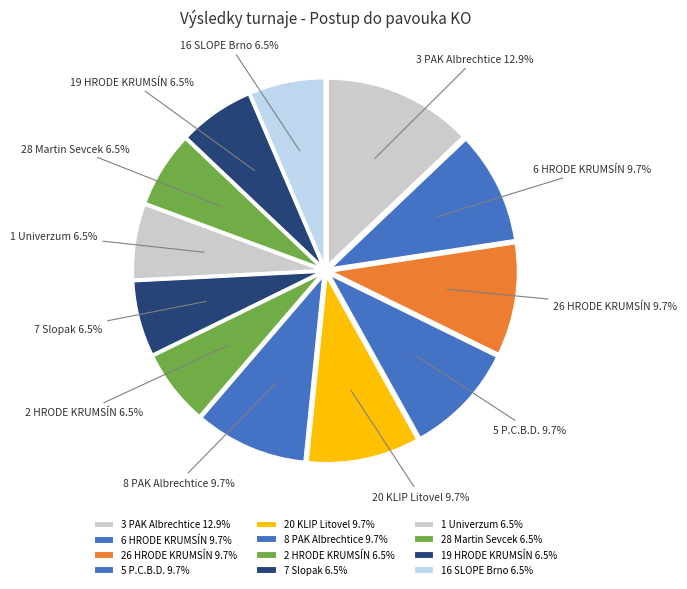

Count the number of slices in the pie.

12